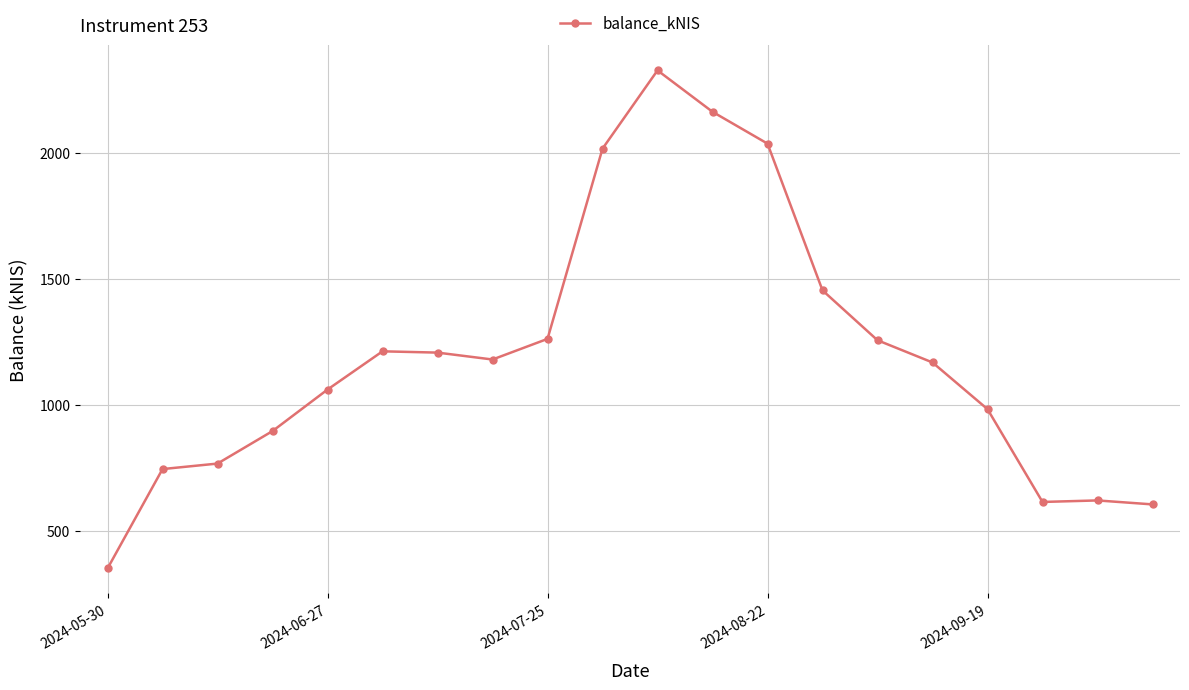

What is the sum of all values?

23930.6